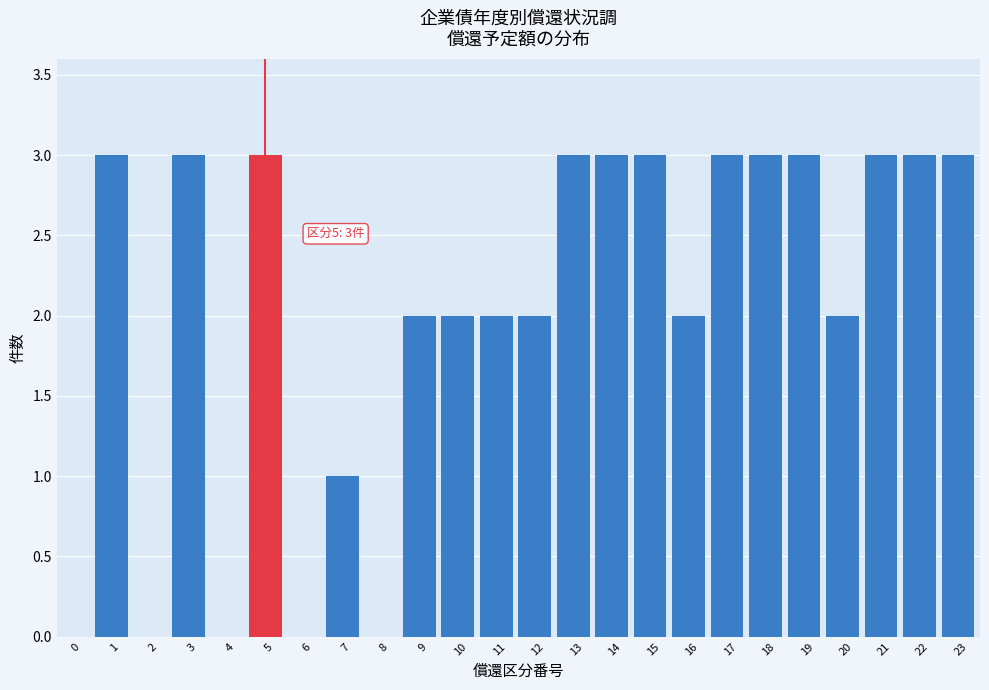

Reading left to right, transcribe all the data shown in this chart.

0=0	1=3	2=0	3=3	4=0	5=3	6=0	7=1	8=0	9=2	10=2	11=2	12=2	13=3	14=3	15=3	16=2	17=3	18=3	19=3	20=2	21=3	22=3	23=3